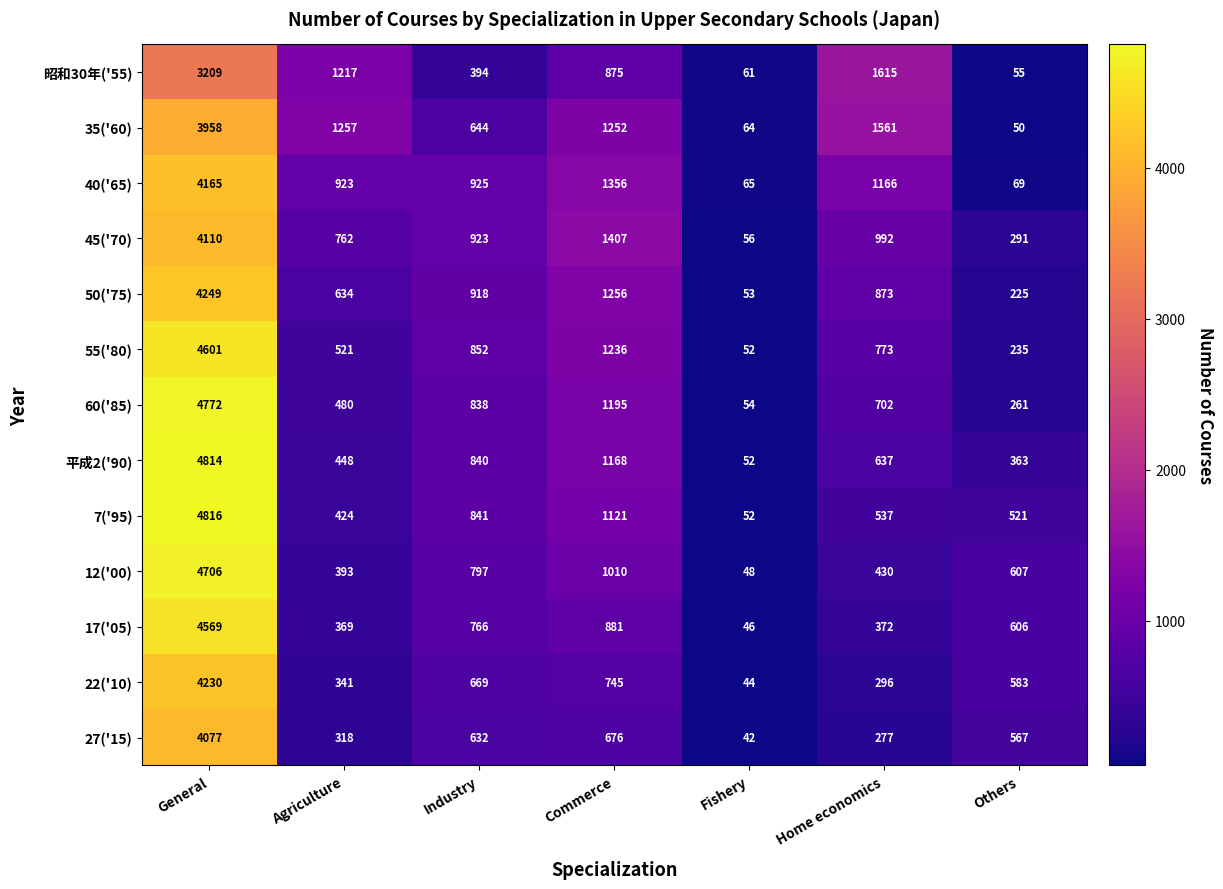

At which category is the sum across all series the highest?

General